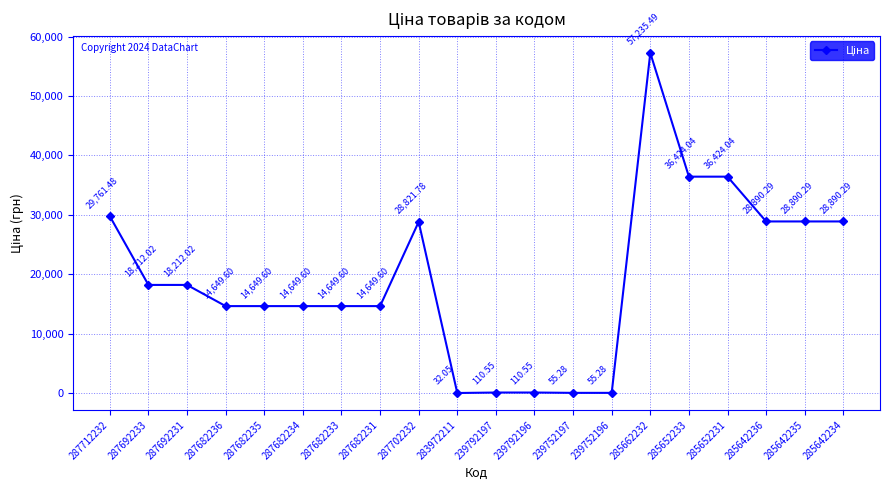

What is the difference between the second highest and minimum values?

36392.0